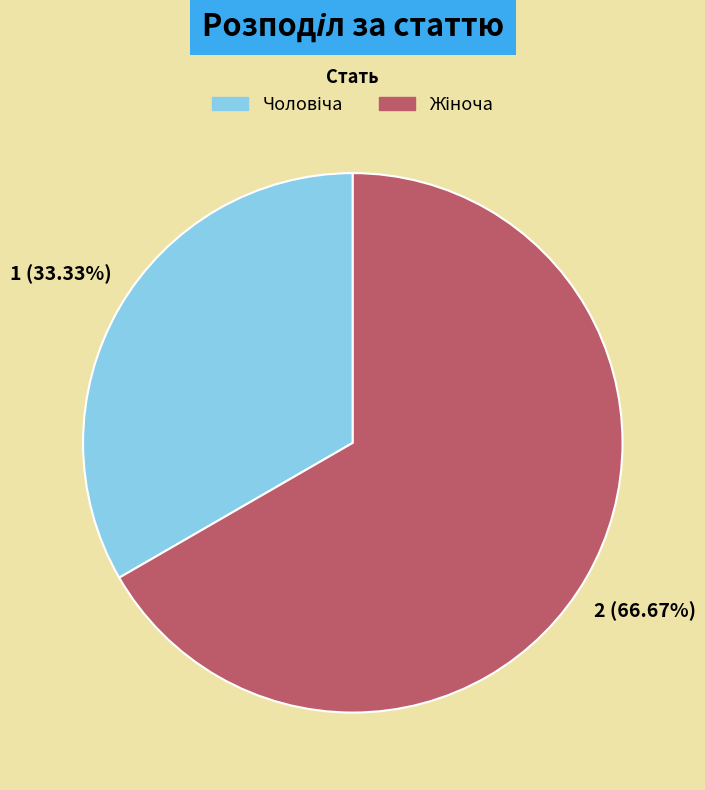

Does any single category account for the majority?

Yes